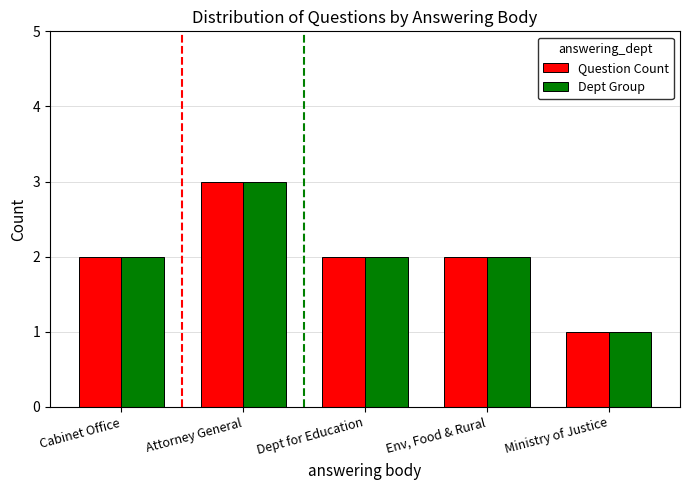

Is it true that Dept Group equals 3 at Dept for Education?

False